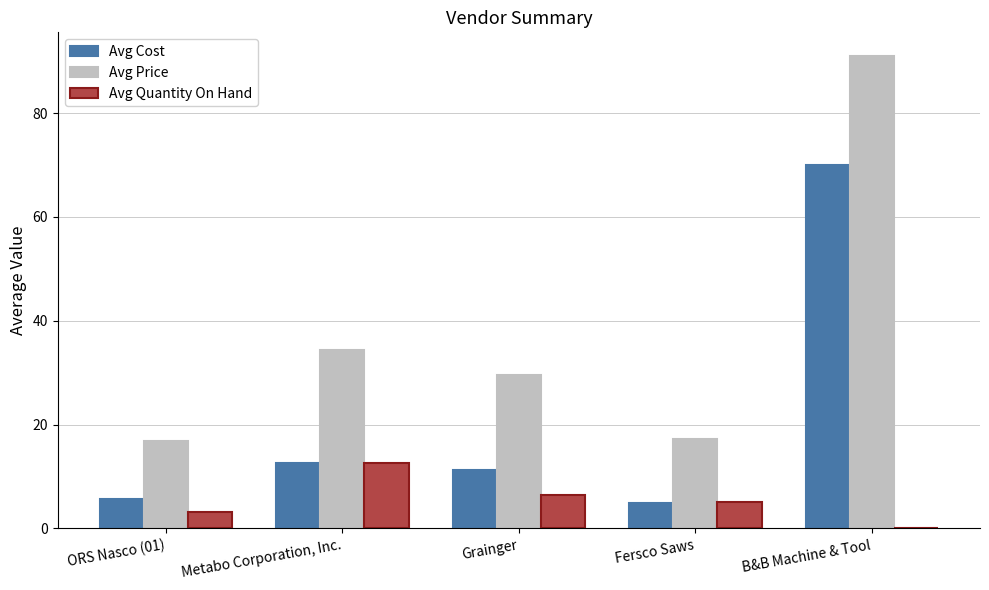

Which series changed the most between Grainger and Fersco Saws?

Avg Price